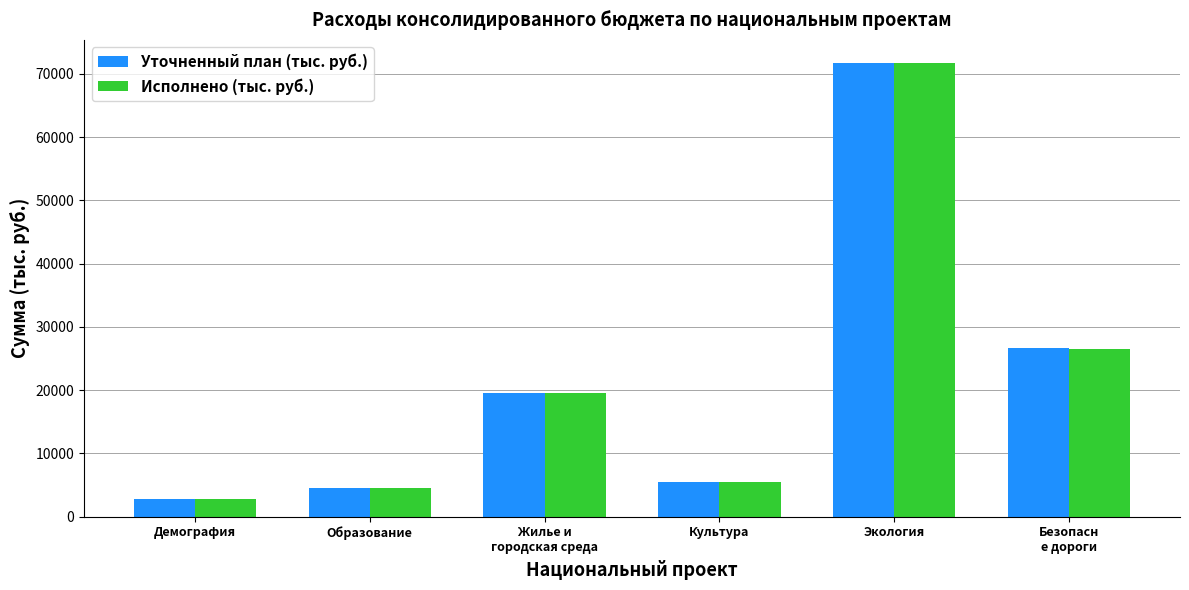

Reading left to right, list all the values displayed in this chart.

Уточненный план (тыс. руб.): 2730.4	4538.6	19492.4	5500.0	71773.2	26600.0
Исполнено (тыс. руб.): 2730.3	4492.7	19492.4	5500.0	71773.2	26531.7